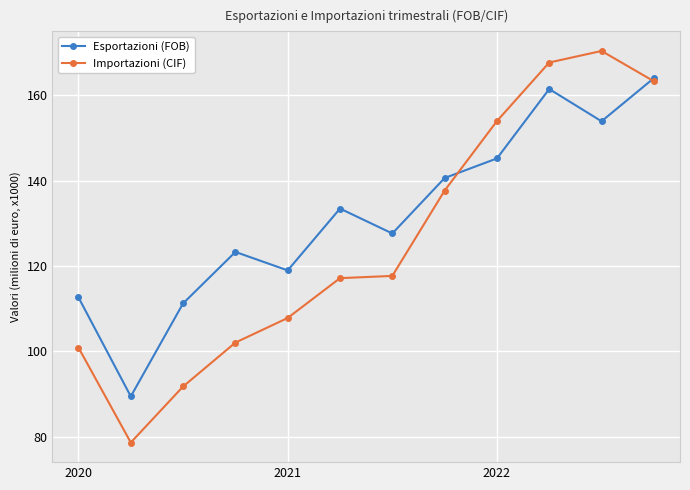

Rank the series by their maximum value, from lowest to highest.

Esportazioni (FOB), Importazioni (CIF)